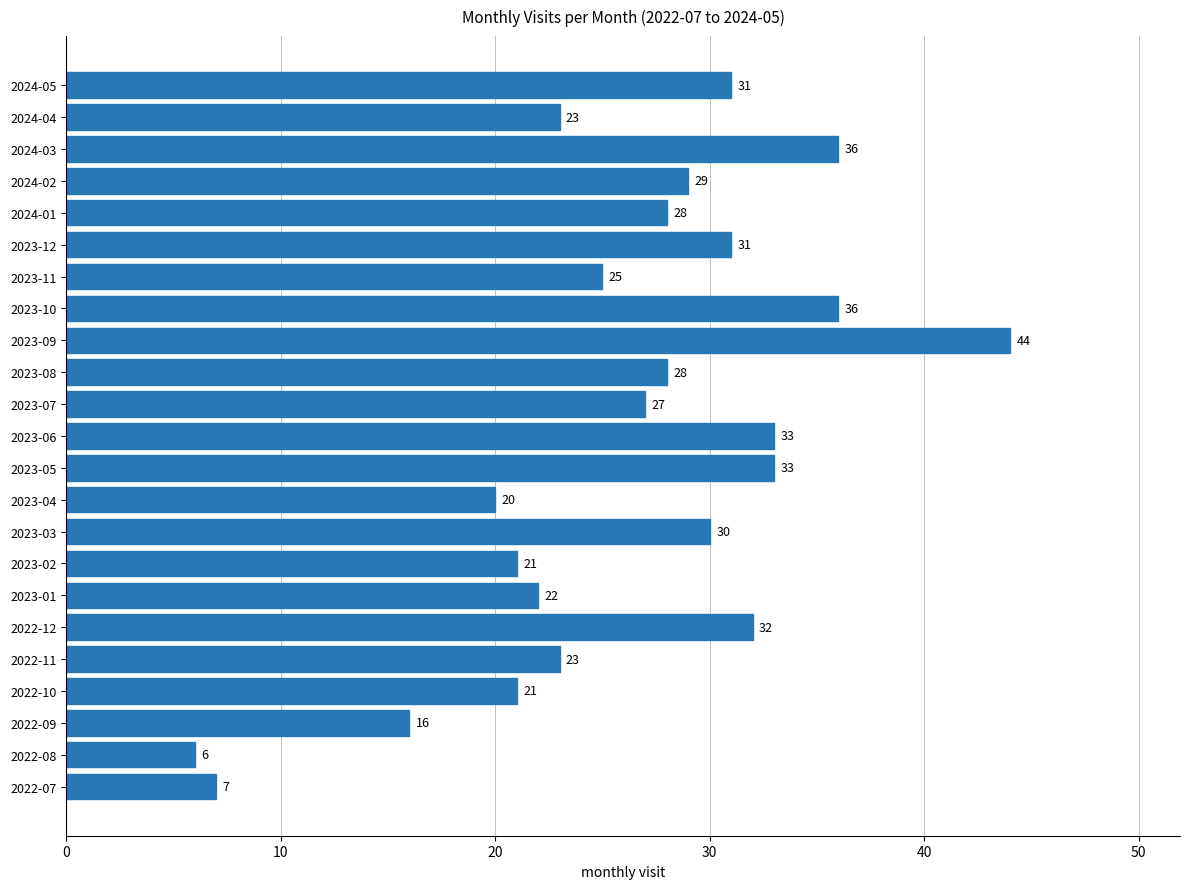

The value at 2023-08 is 19. True or false?

False